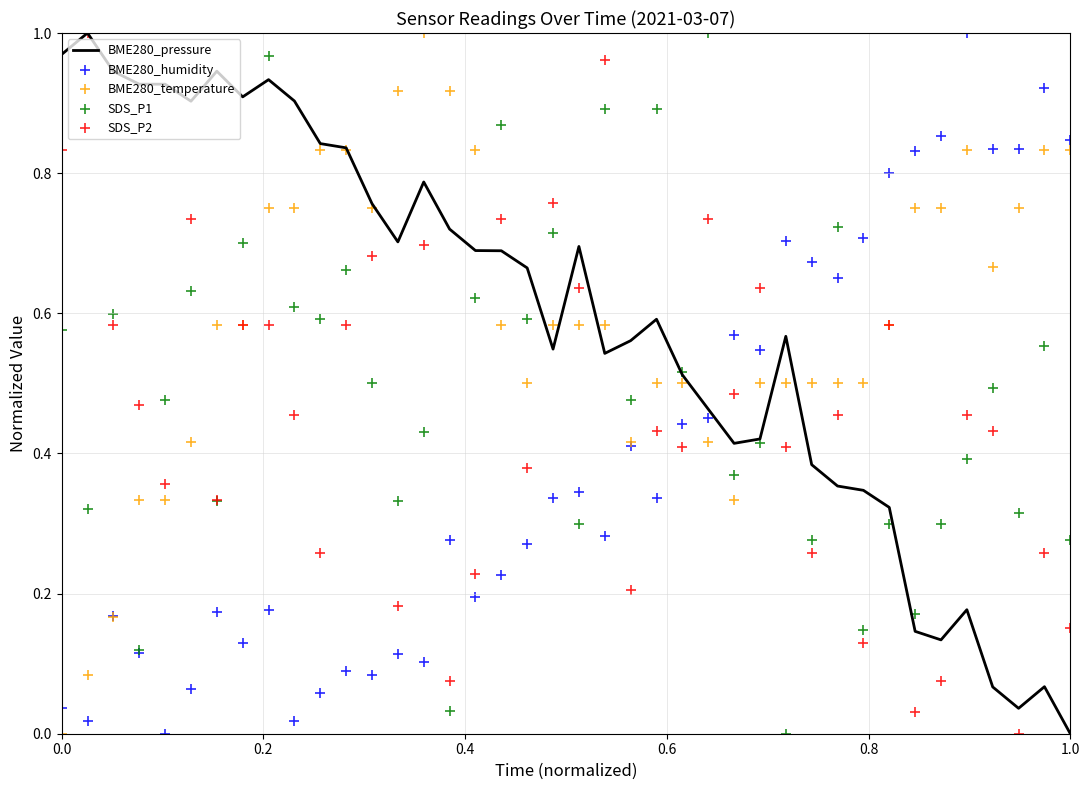

At how many categories does at least one series exceed 0?

40